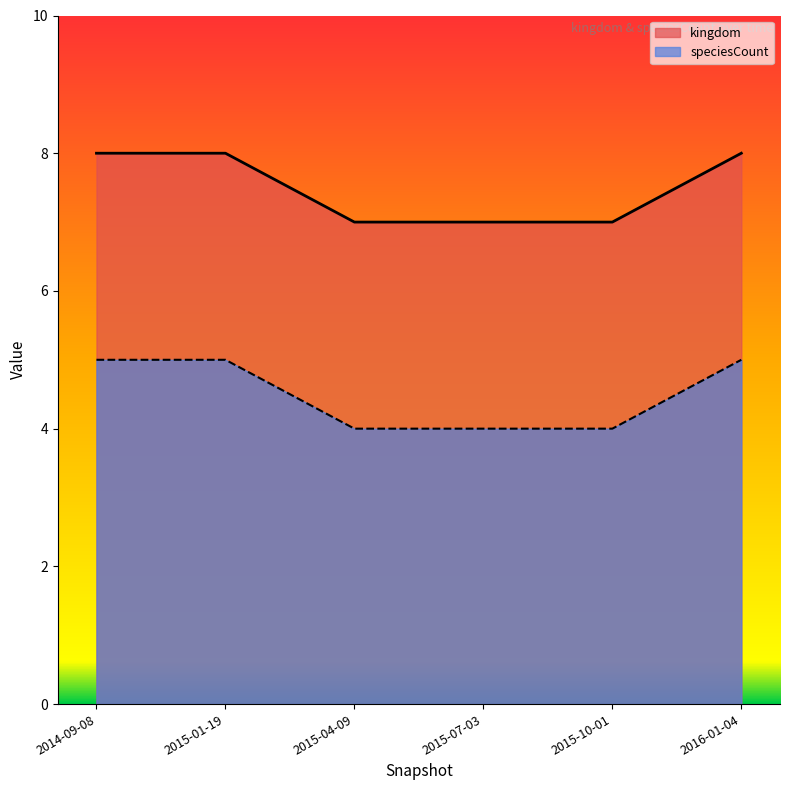

At 2014-09-08, list the series in order from largest to smallest.

kingdom, speciesCount